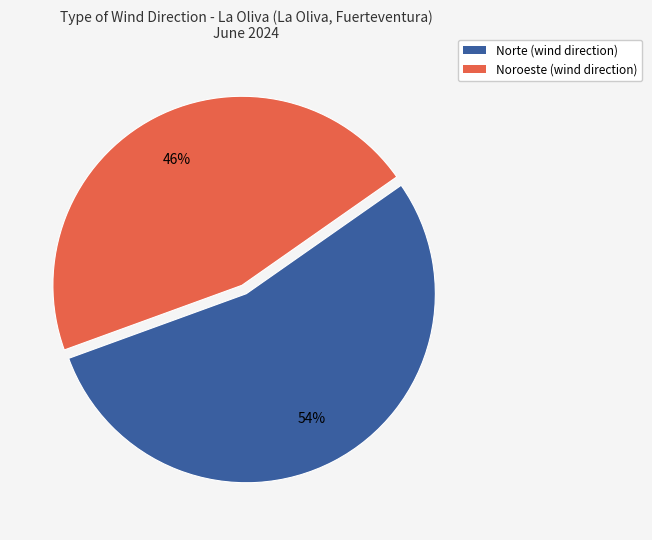

Rank the categories by value from highest to lowest.

Norte, Noroeste